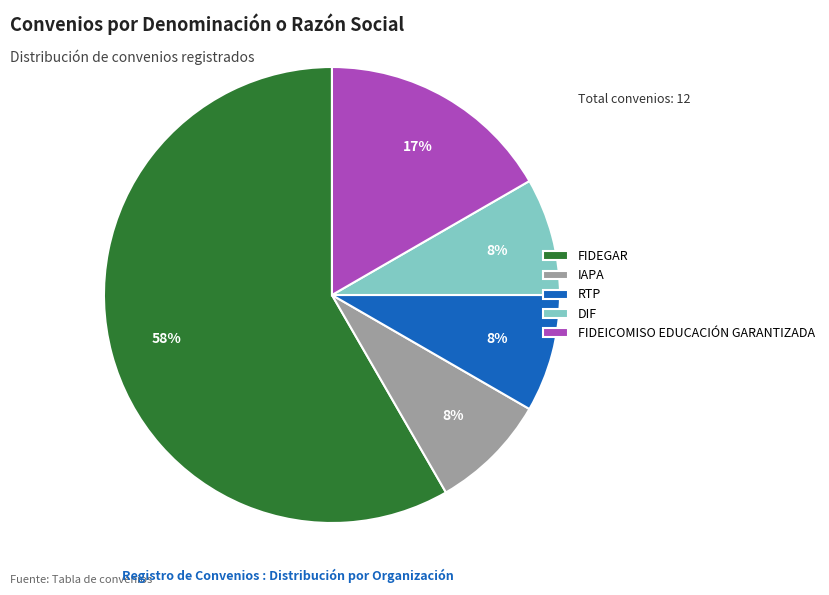

To the nearest percent, what is the average slice percentage?

20%